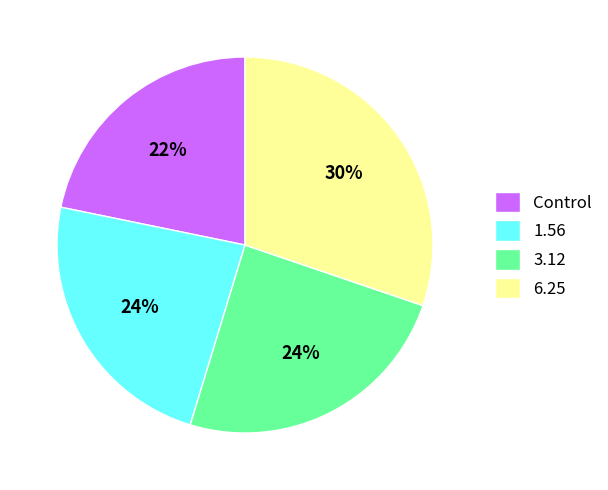

Count the number of slices in the pie.

4